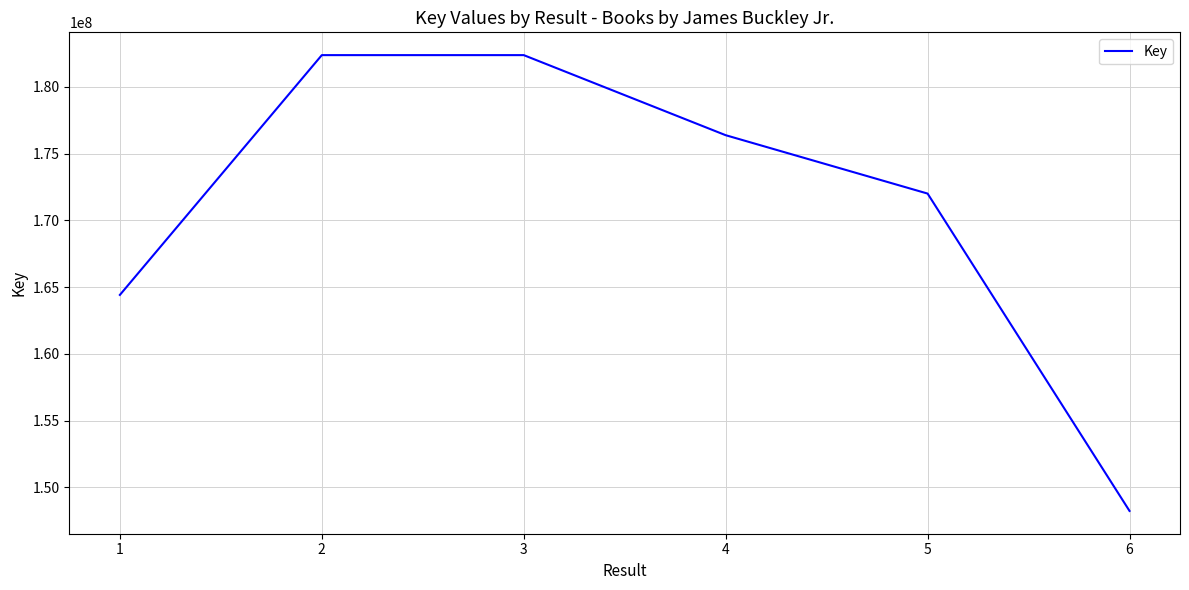

Approximately how many times larger is the value at 3 compared to 1?

1.1